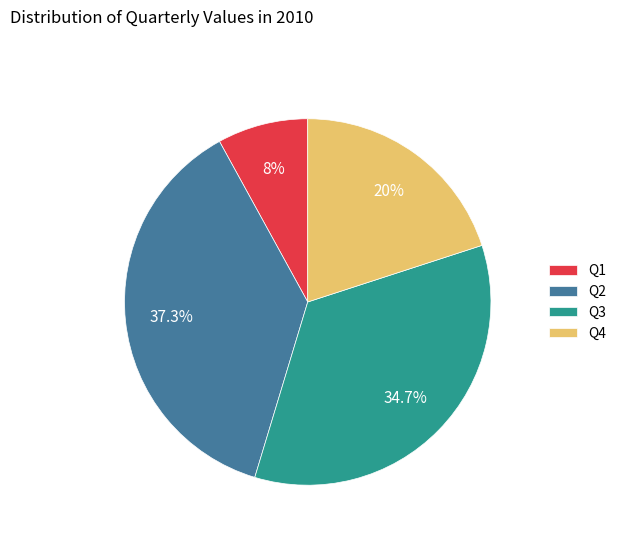

What is the largest slice in the pie chart?

Q2